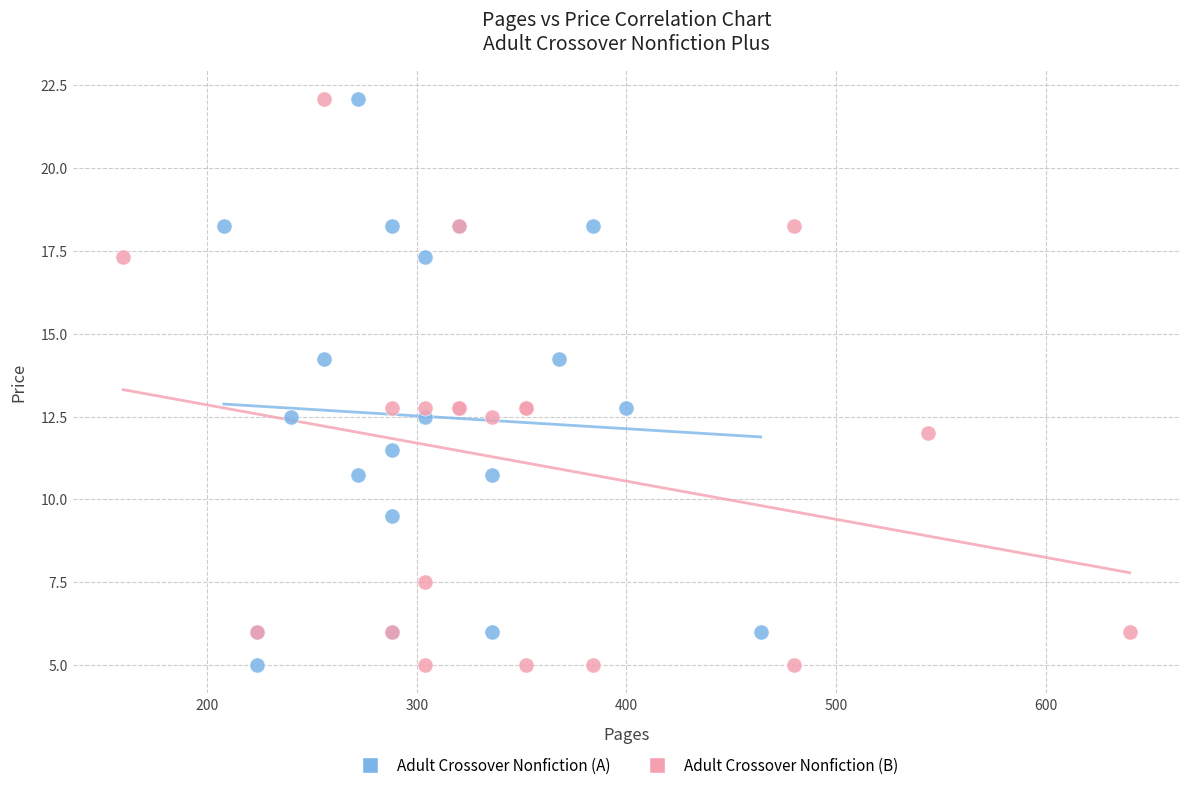

What are all the series names shown in the legend?

Adult Crossover Nonfiction (A), Adult Crossover Nonfiction (B)